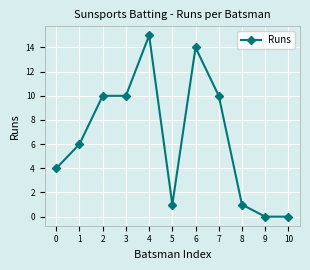

How many values are below 6?

5